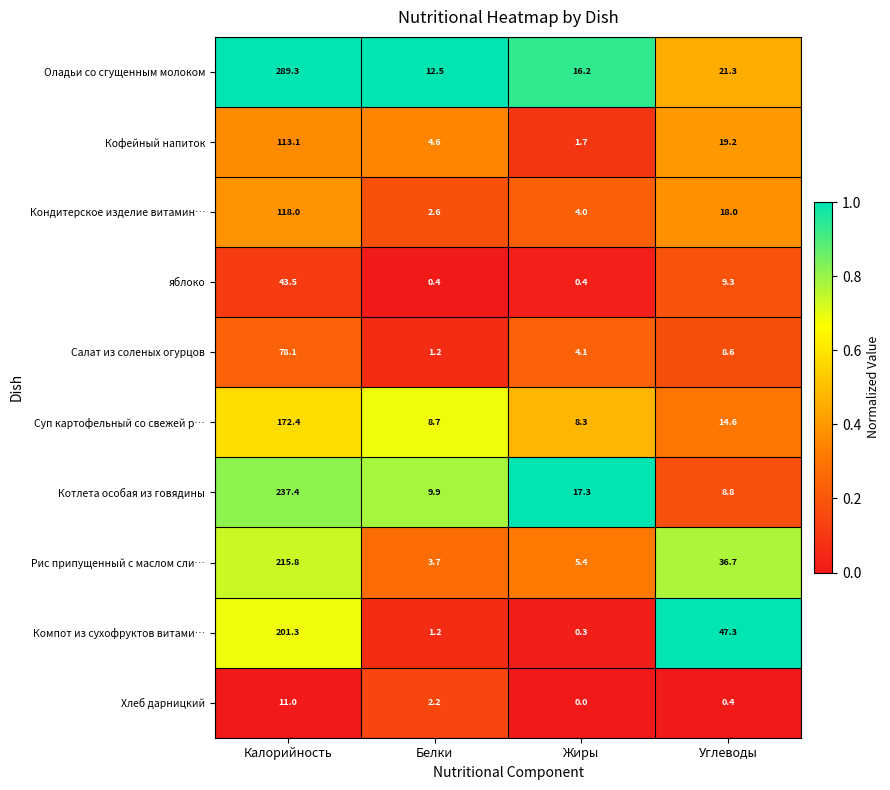

What is the average value of the Рис припущенный с маслом сли… series?

65.4